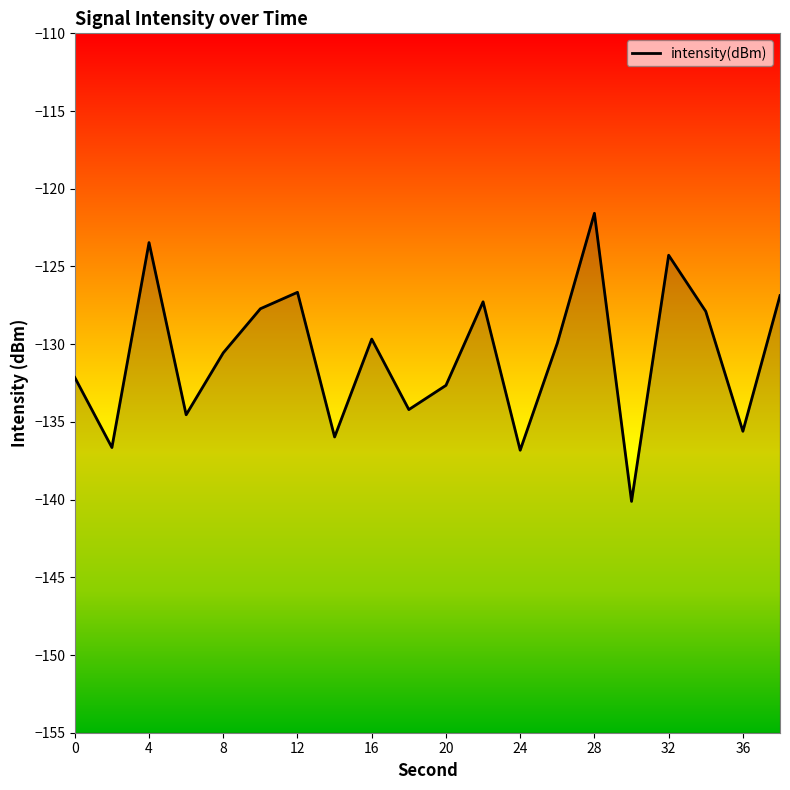

Between 32 and 22, which is larger?

32